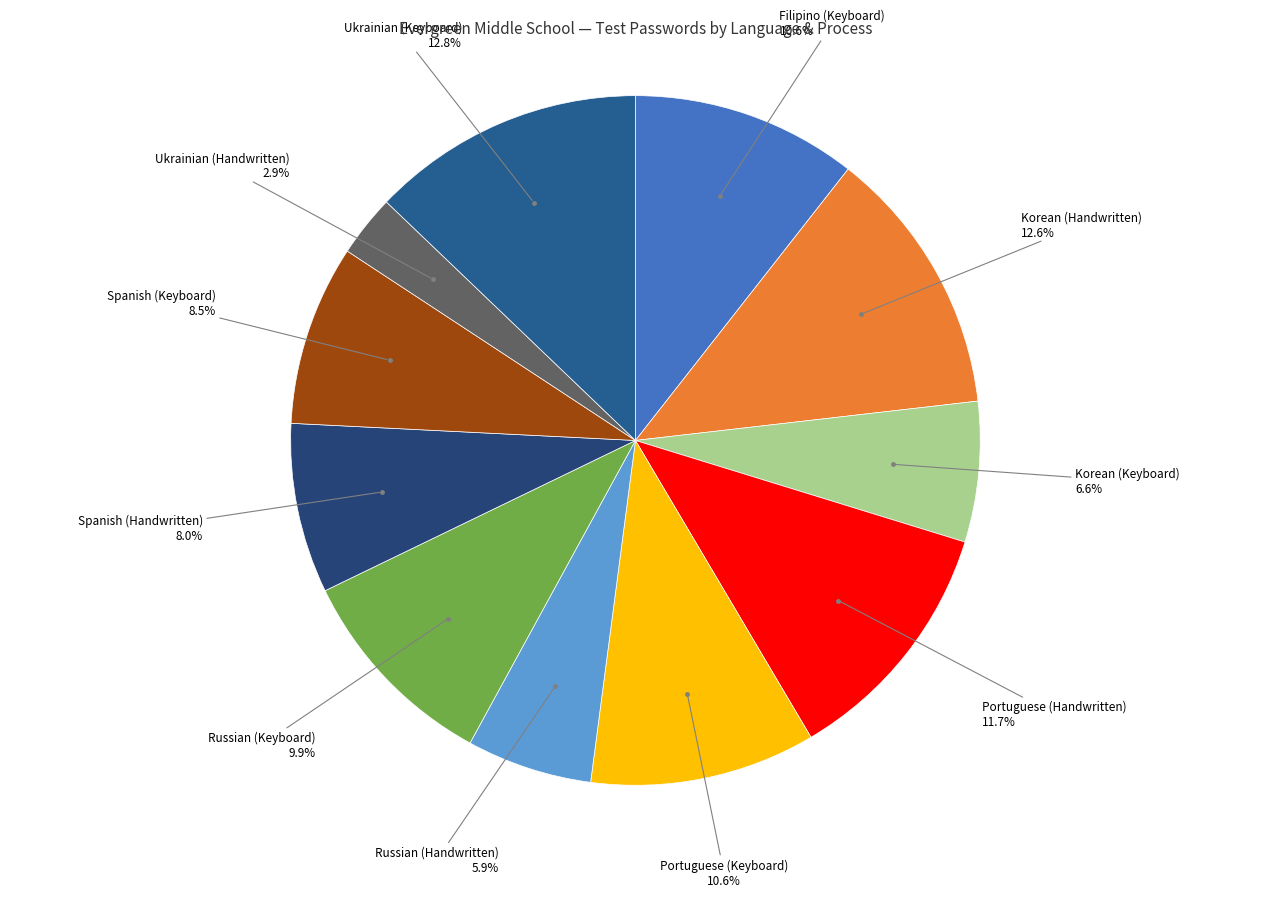

Count the number of slices in the pie.

11